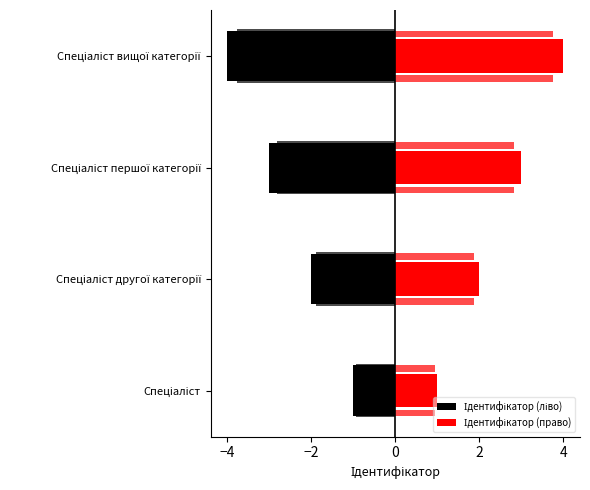

At how many categories does at least one series exceed 1?

3